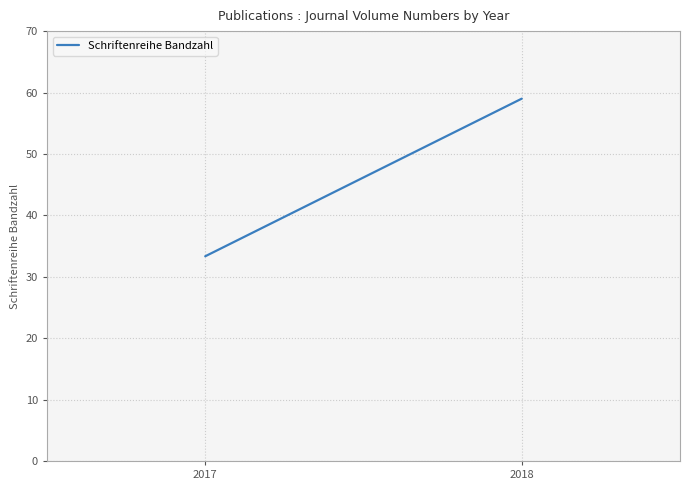

What is the greatest value displayed?

59.0